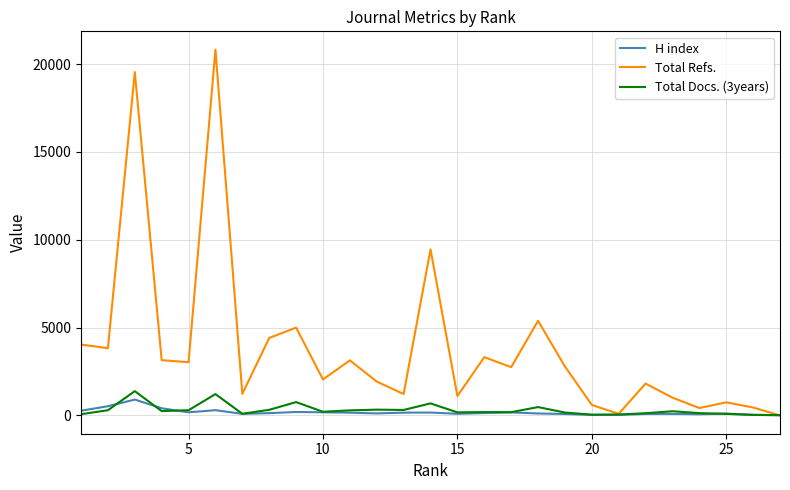

What is the highest value of the Total Refs. series?

20824